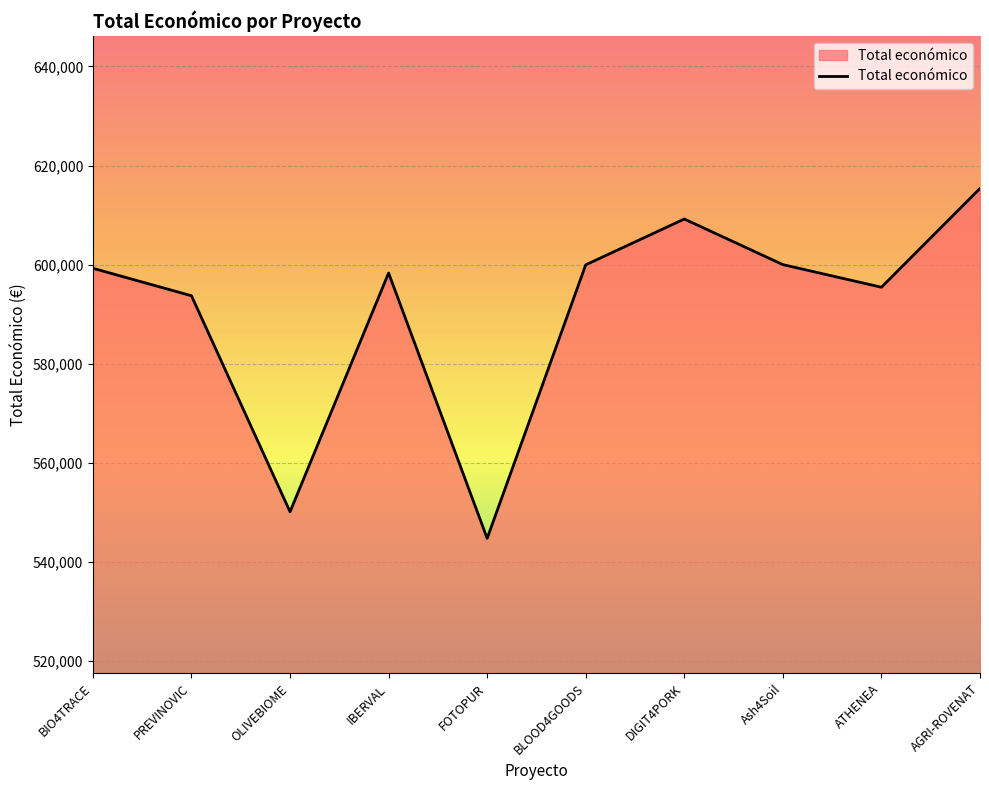

Which category has the lowest value across all series?

FOTOPUR